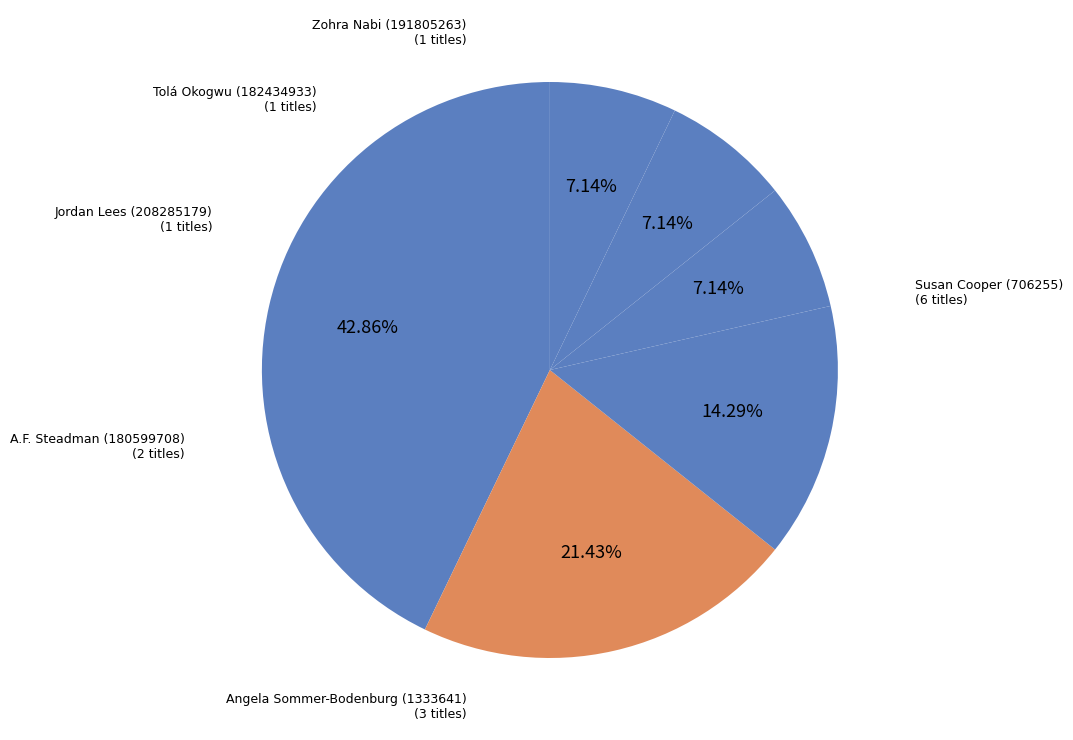

How many slices are in this pie chart?

6